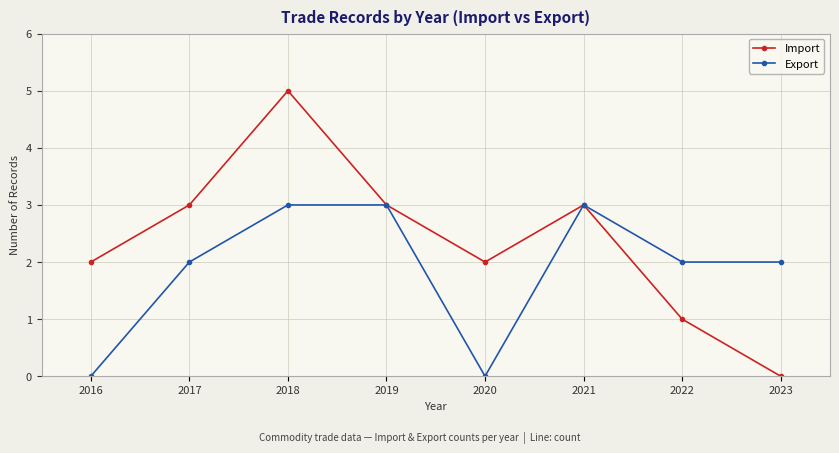

What is the difference between the Export values at 2017 and 2016?

2